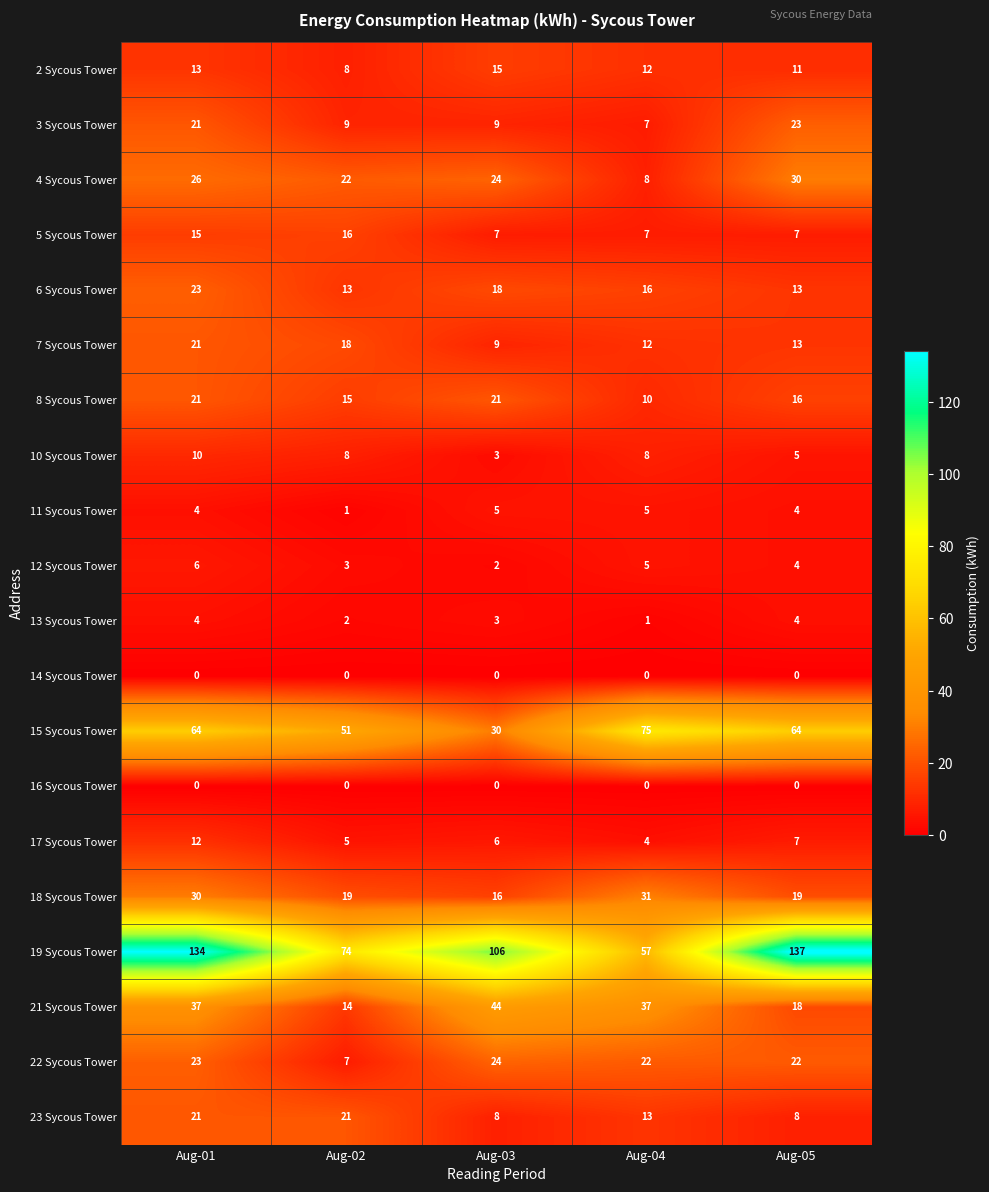

What is the maximum value shown in the chart?

137